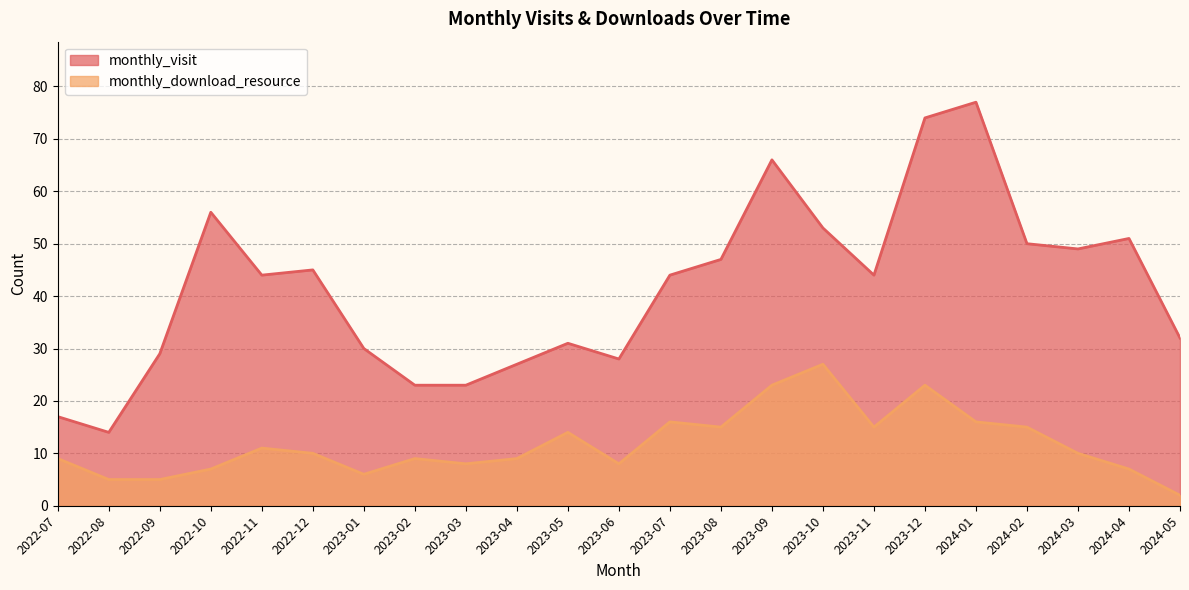

Which category has the lowest value in the monthly_visit series?

2022-08